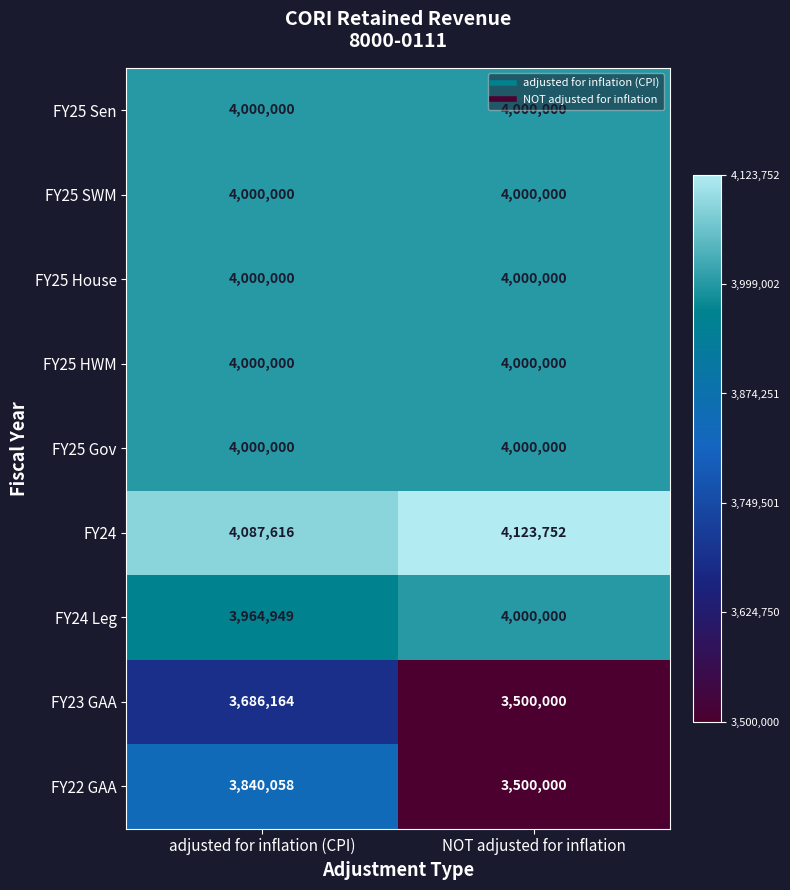

What is the maximum value shown in the chart?

4123752